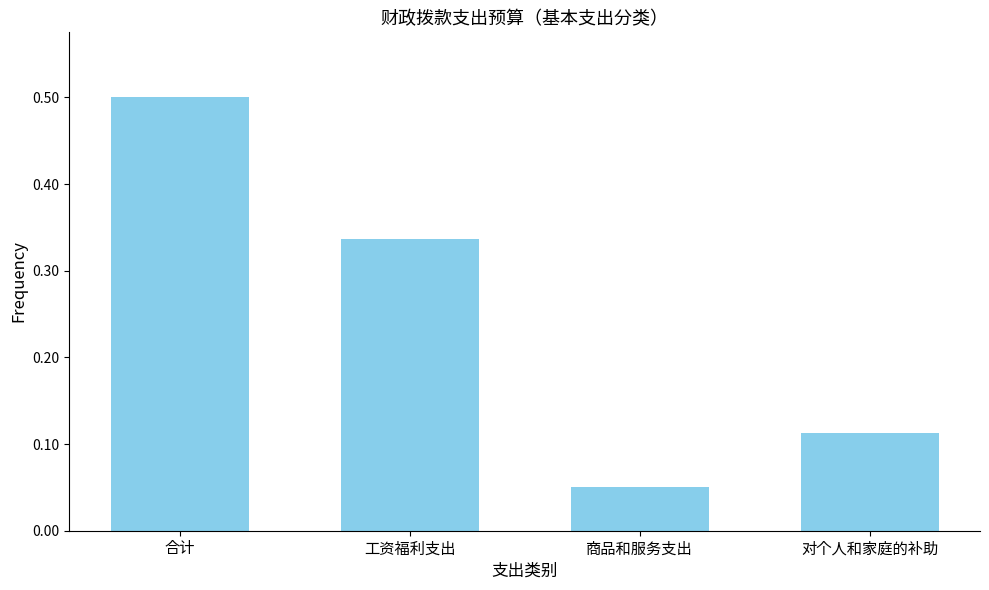

What is the sum of all values?

1.0